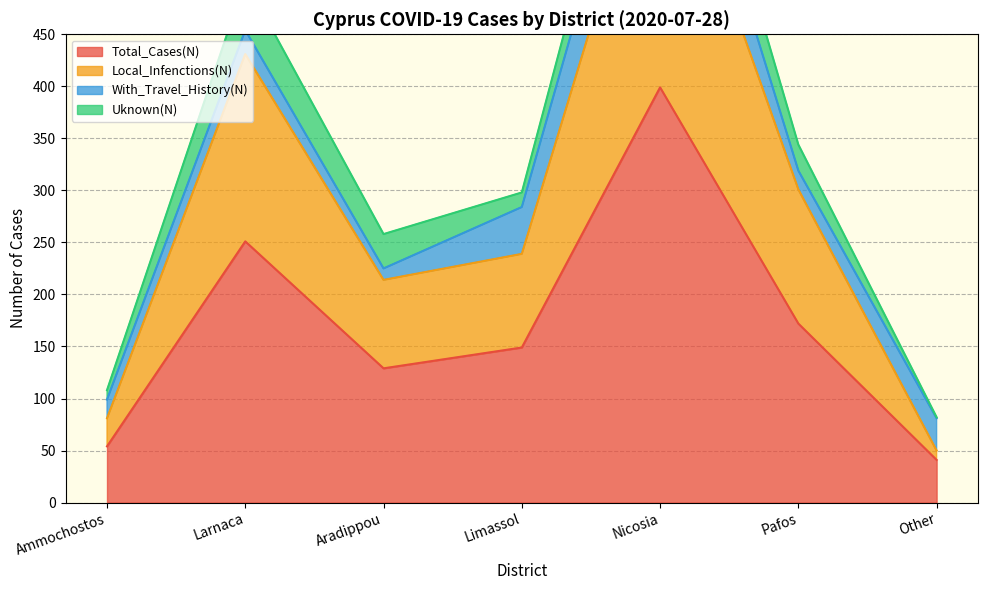

Where does the Local_Infenctions(N) series first go above 239?

Larnaca